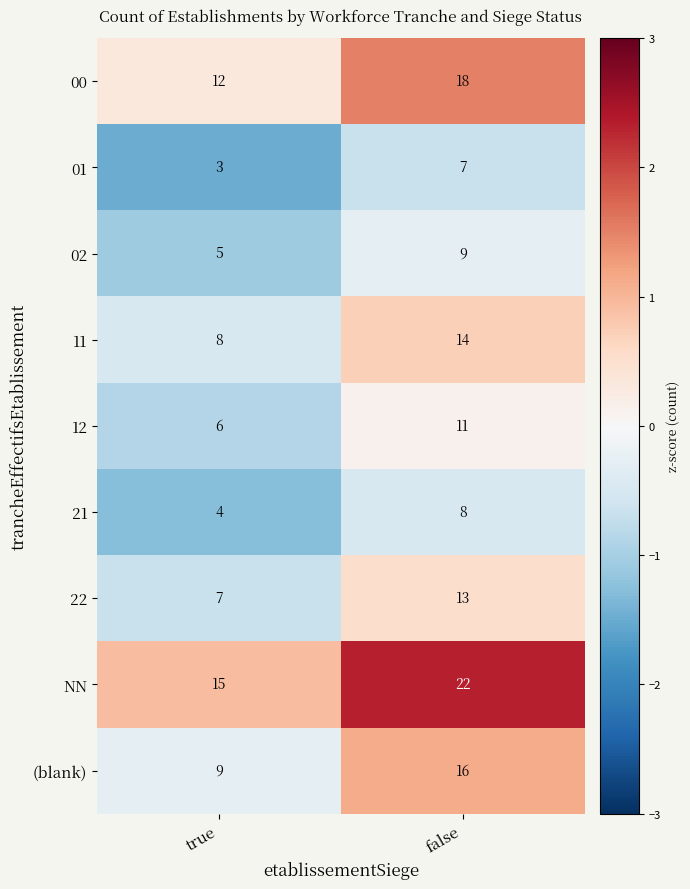

Is it true that 00 equals 12 at true?

True